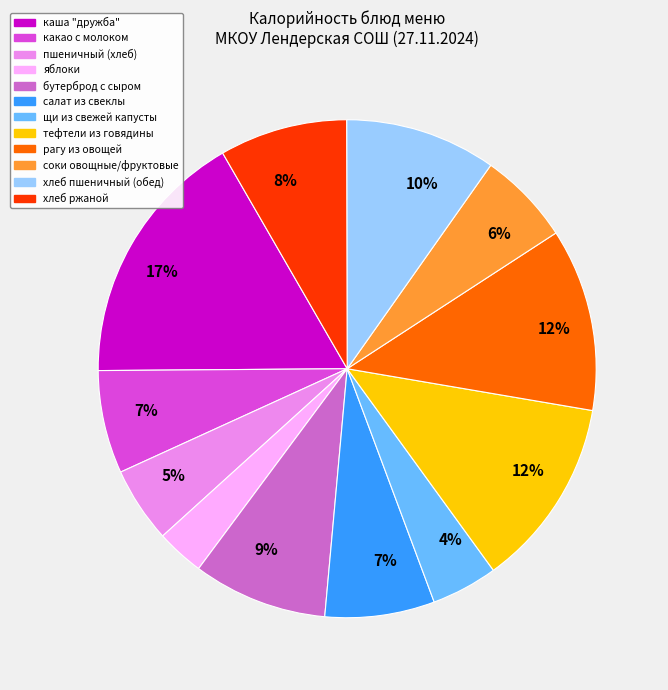

To the nearest percent, what is the difference between the largest and smallest slice percentages?

14%